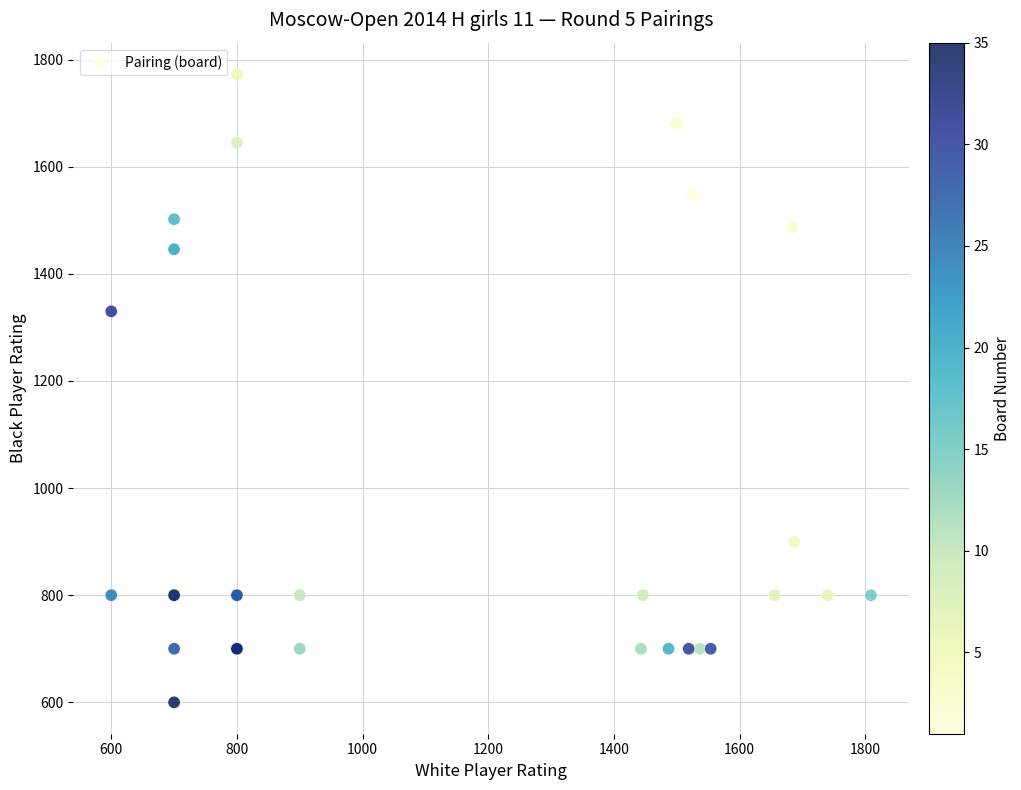

What Y value in the scatter plot is closest to 1186?

1330